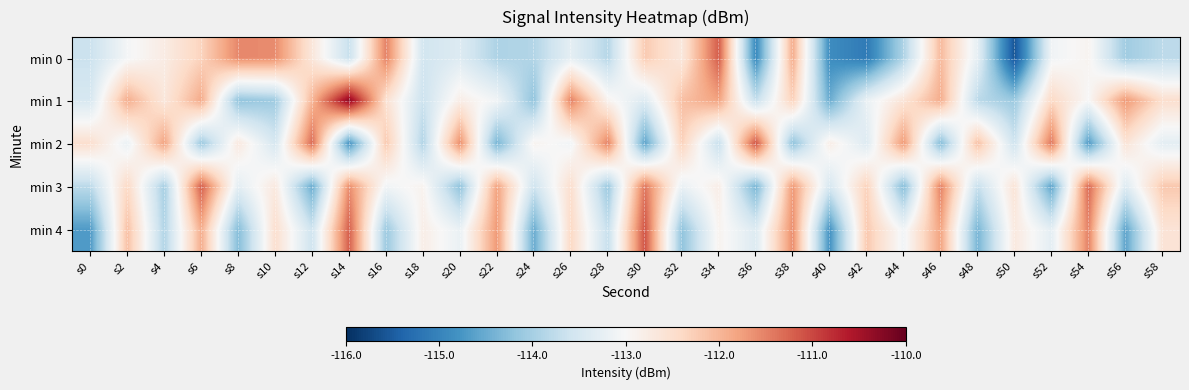

Which label corresponds to the smallest value in the chart?

s50